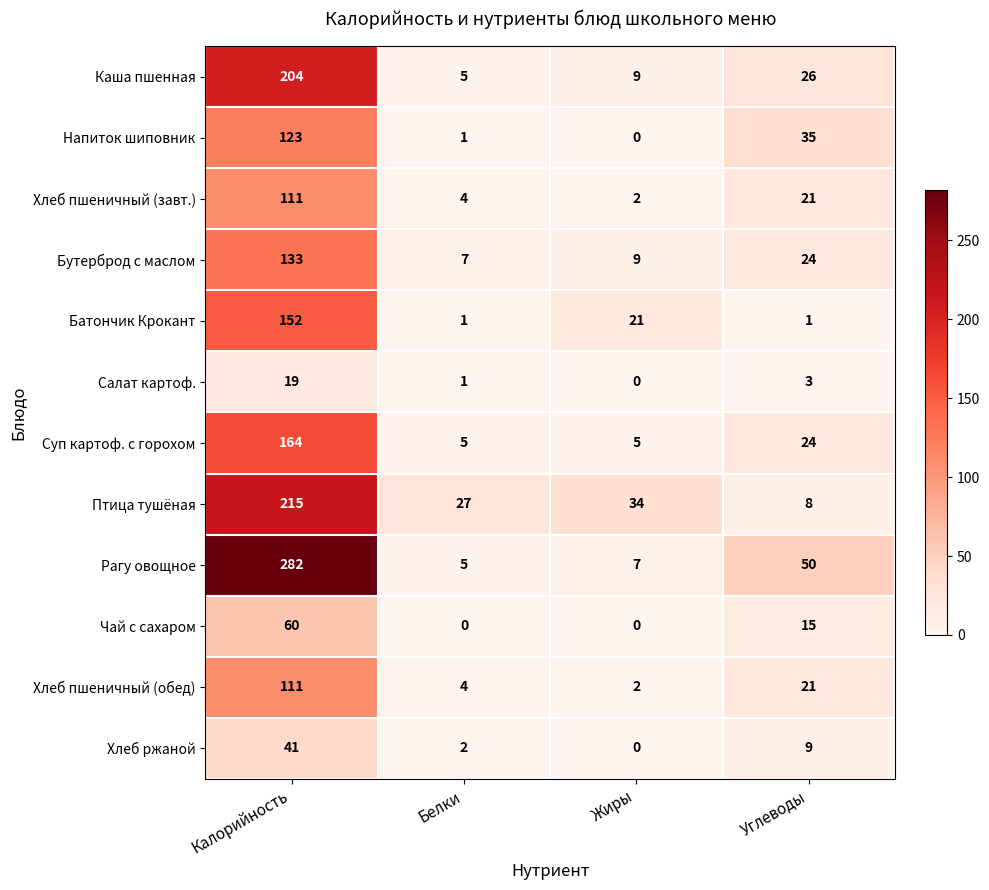

Read the Хлеб ржаной value at Углеводы, to the nearest 10.

10